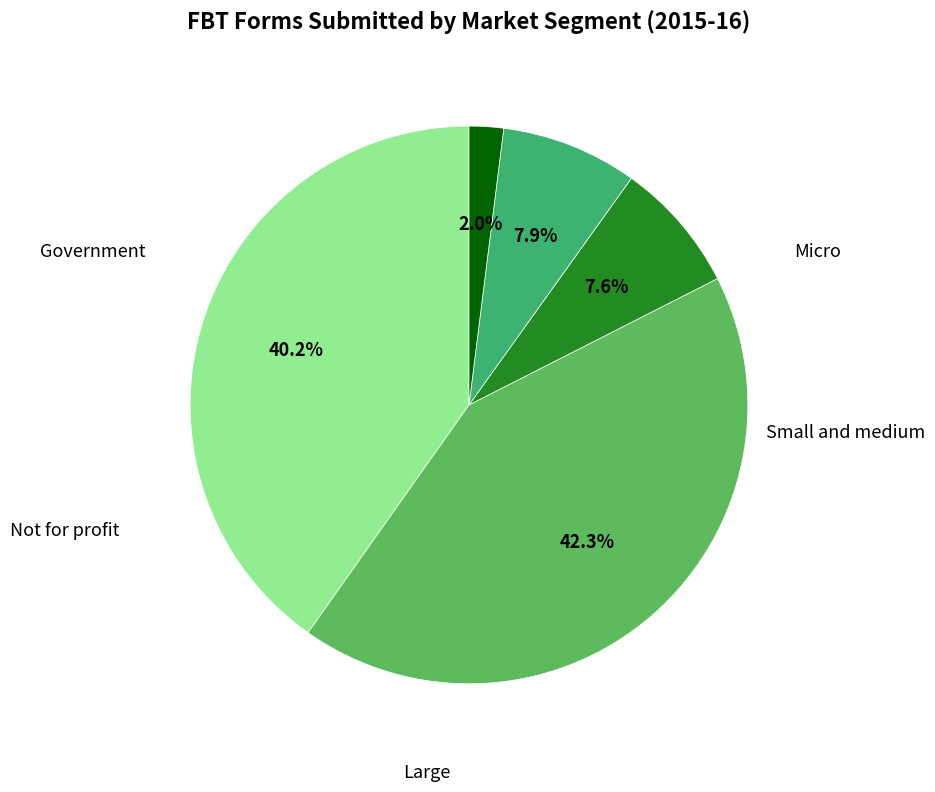

How many segments does this pie chart have?

5